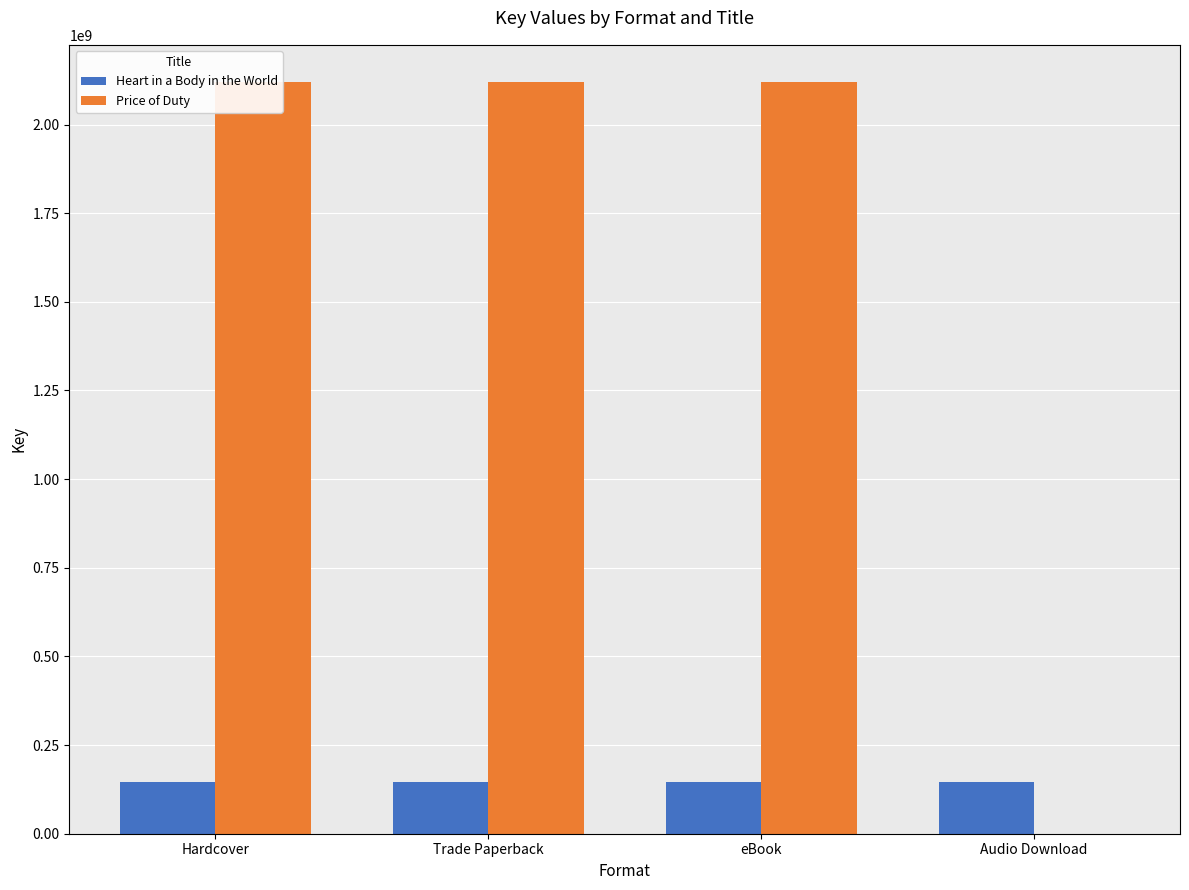

What is the value of the Heart in a Body in the World bar at the 4th from the left?

146399216